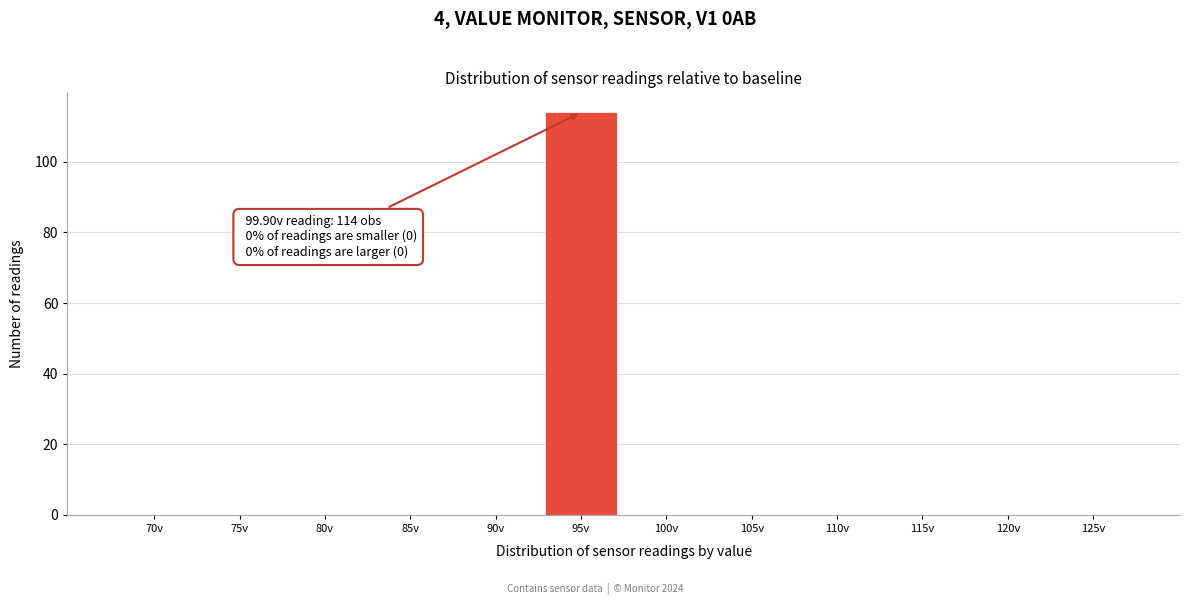

Reading left to right, list all the values displayed in this chart.

70v=0	75v=0	80v=0	85v=0	90v=0	95v=114	100v=0	105v=0	110v=0	115v=0	120v=0	125v=0